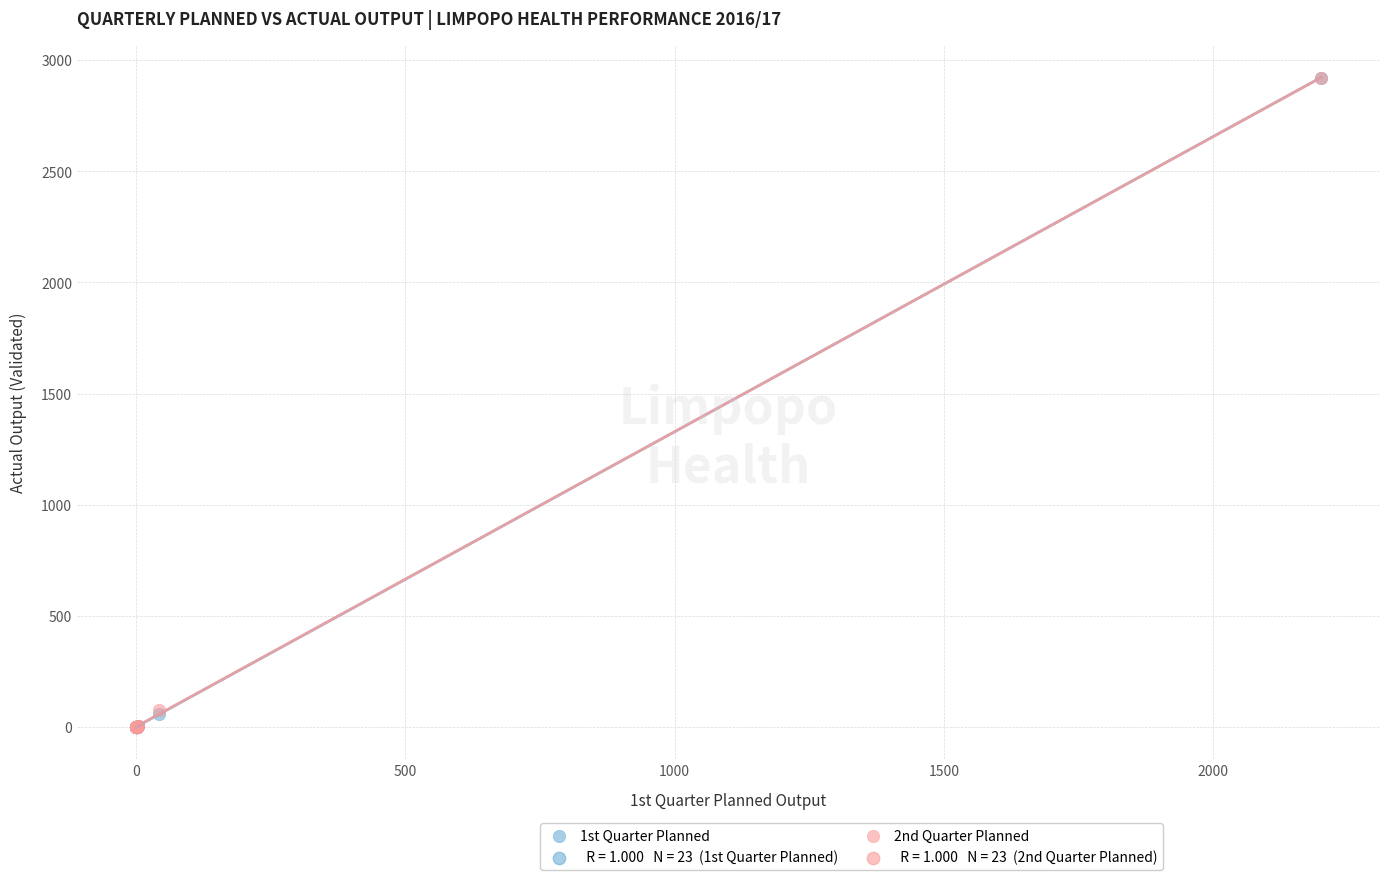

Which series has the largest Y range (max minus min)?

1st Quarter Planned